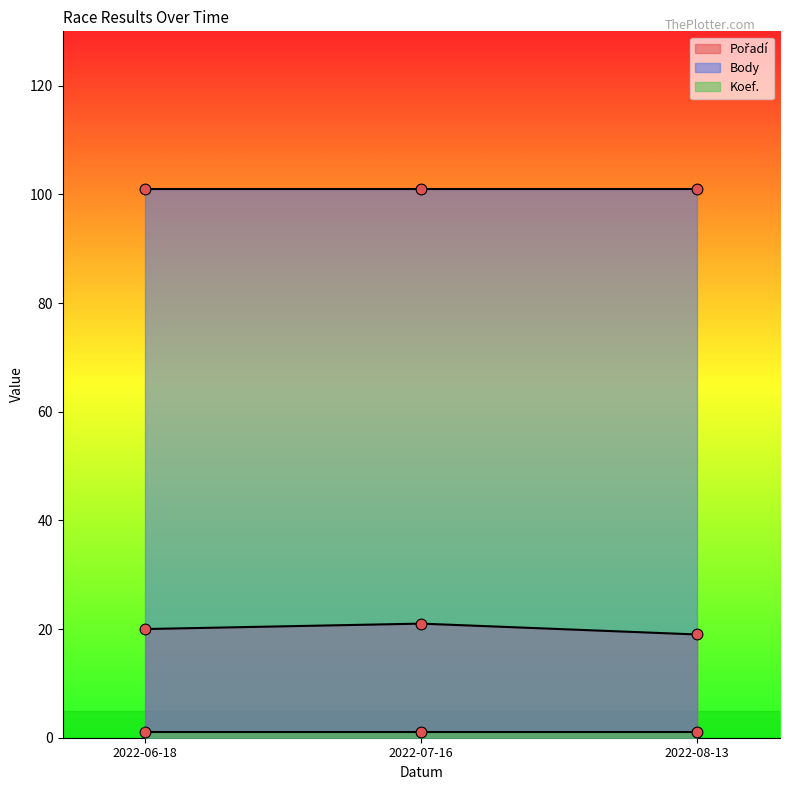

Which series has the largest total across all categories?

Body